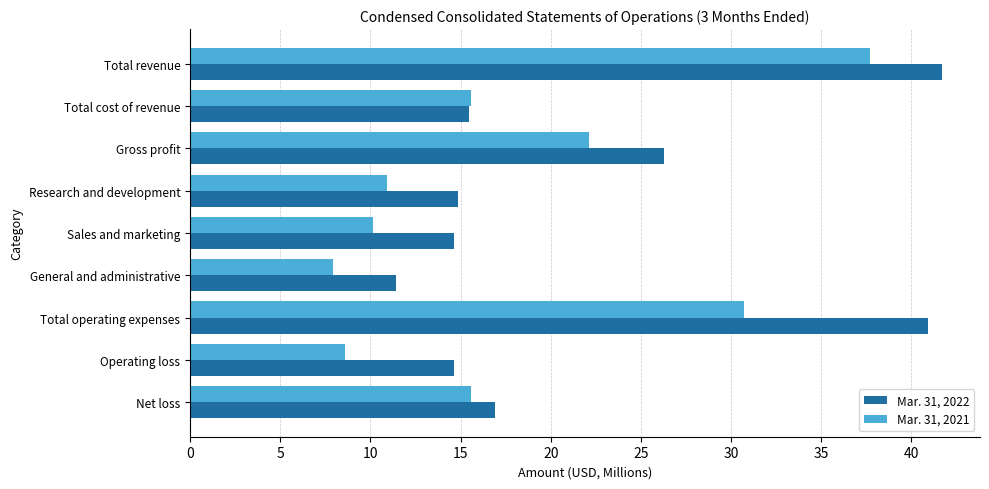

True or false: Mar. 31, 2022 has a value of 11.4 at General and administrative.

True